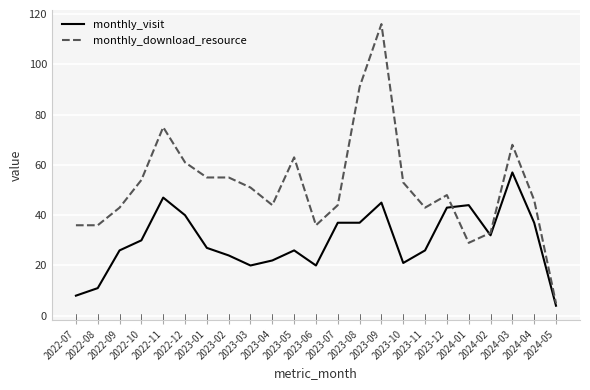

The value of monthly_download_resource at 2024-03 is 35. True or false?

False